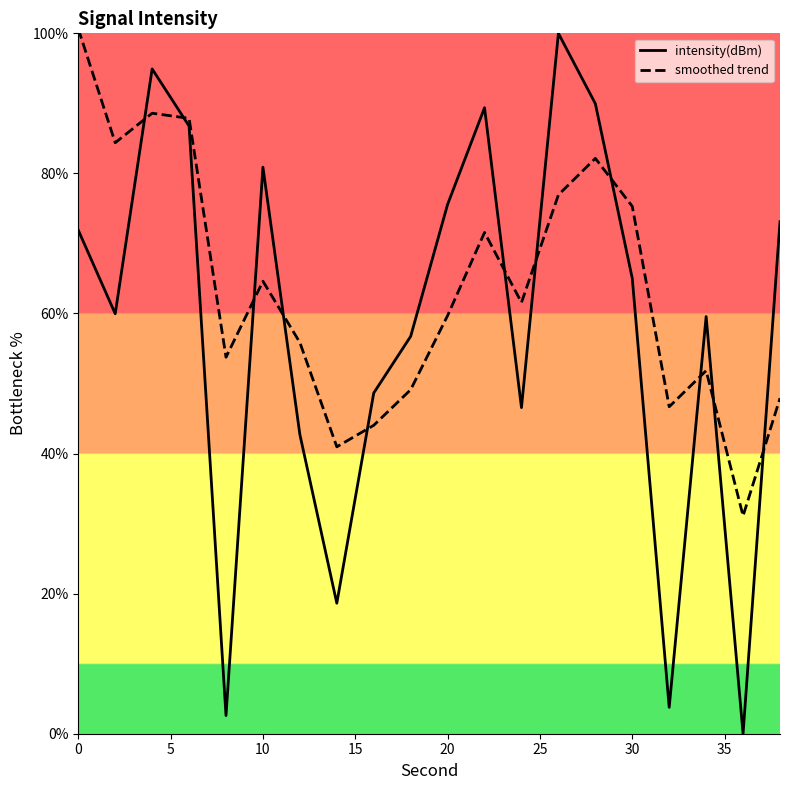

In smoothed trend, how many points are higher than both neighbors (excluding endpoints)?

5